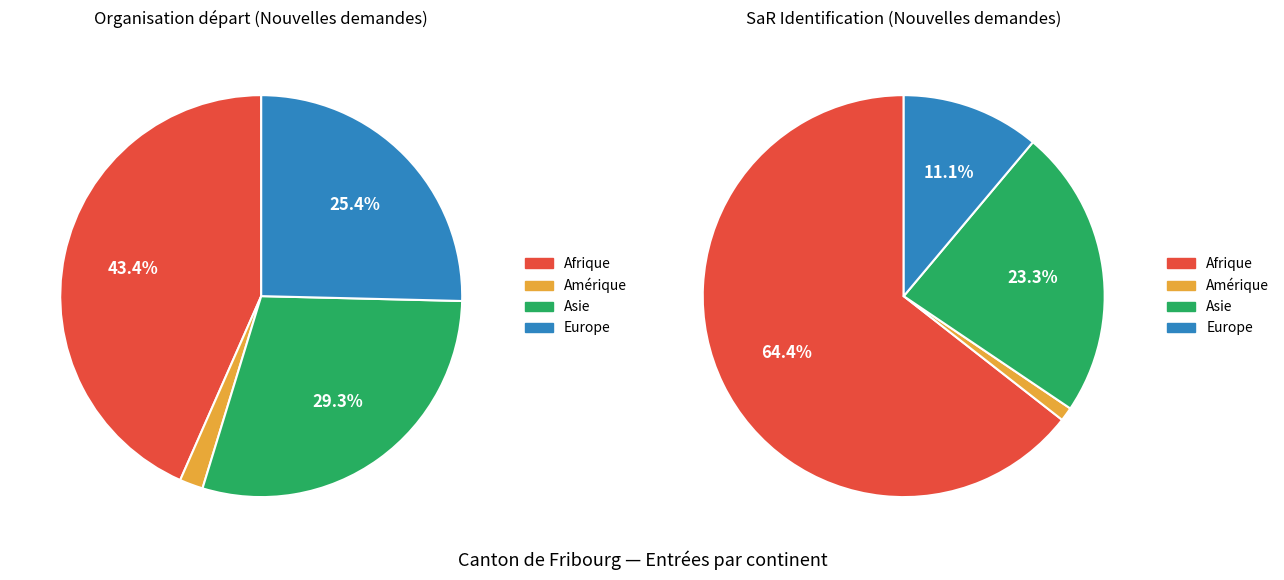

The Océanie slice represents 0% of the pie. True or false?

True